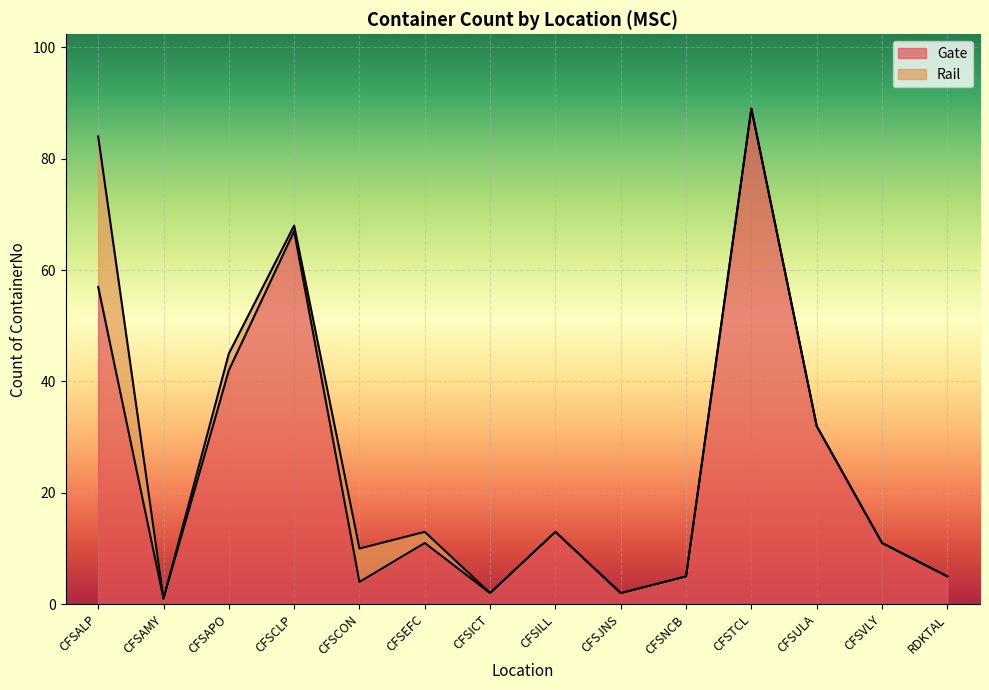

At which label is the value closest to 45?

CFSAPO